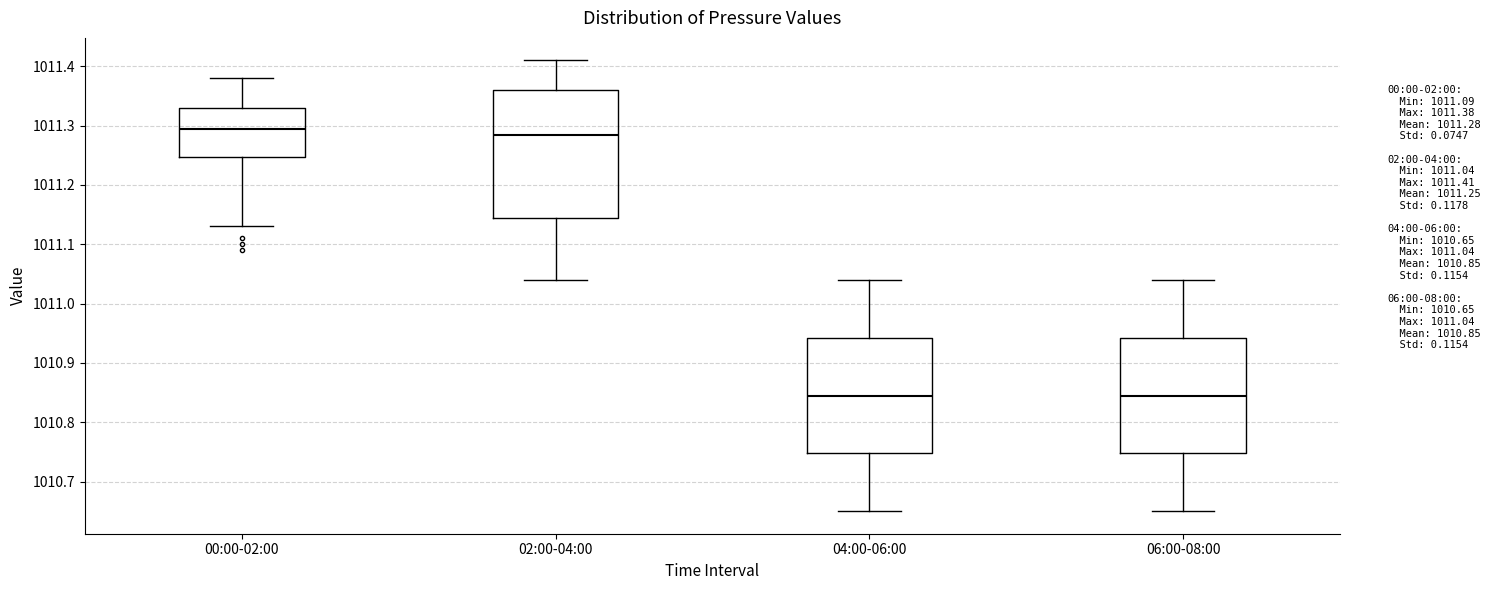

Reading left to right, read every box against the y-axis: the position of its median line, the range the box covers, and the ends of its whiskers. The values are not printed on the chart, so give them approximately, as read against the axis.

00:00-02:00: median 1011.30, box 1011.25 to 1011.33, whiskers 1011.13 to 1011.38
02:00-04:00: median 1011.29, box 1011.15 to 1011.36, whiskers 1011.04 to 1011.41
04:00-06:00: median 1010.85, box 1010.75 to 1010.94, whiskers 1010.65 to 1011.04
06:00-08:00: median 1010.85, box 1010.75 to 1010.94, whiskers 1010.65 to 1011.04